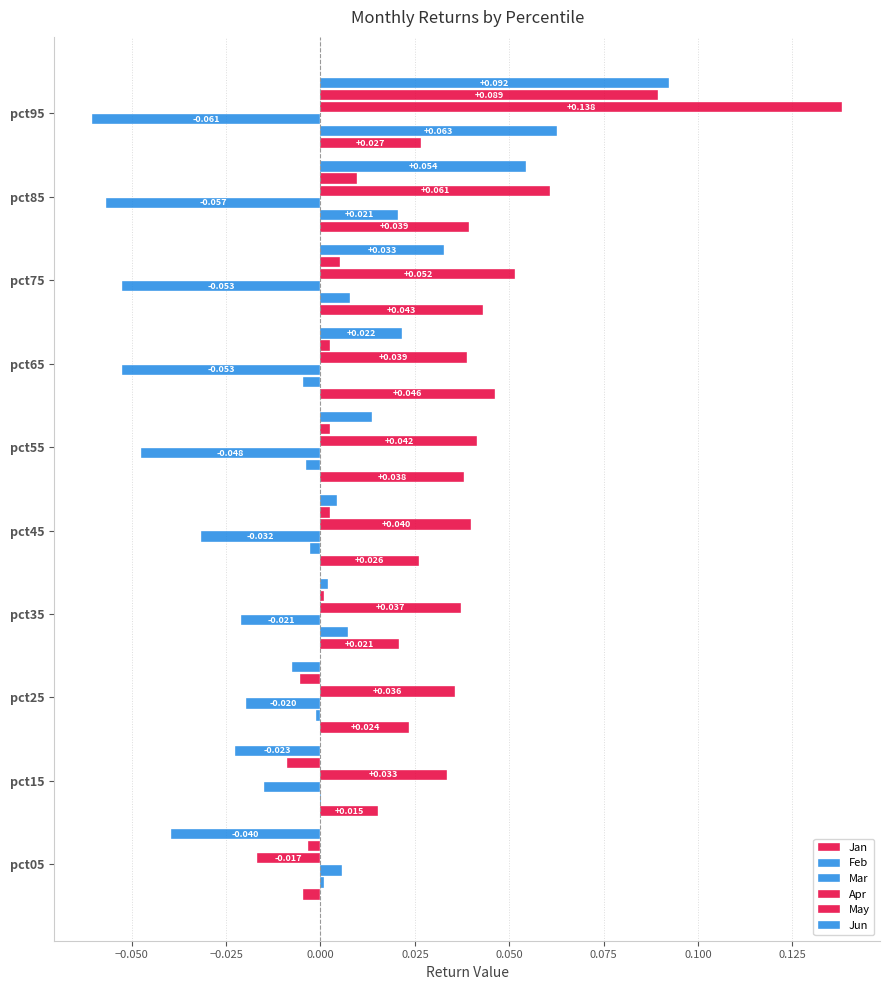

How many data points in May are above 0?

7